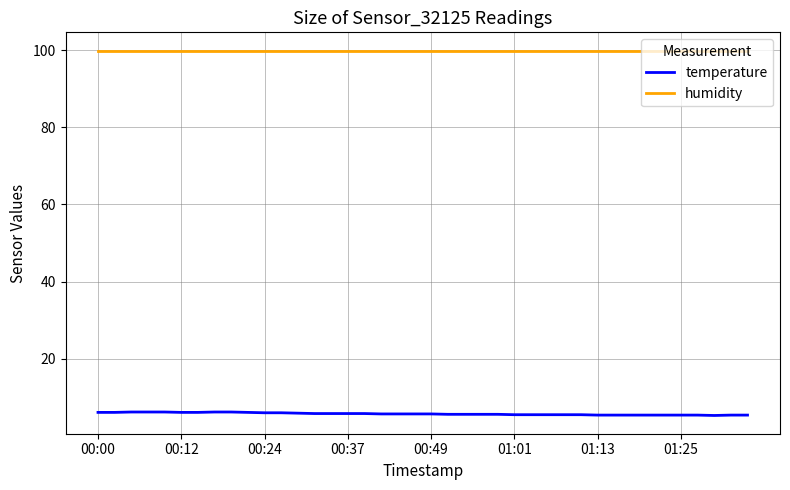

Which series has the largest total across all categories?

humidity